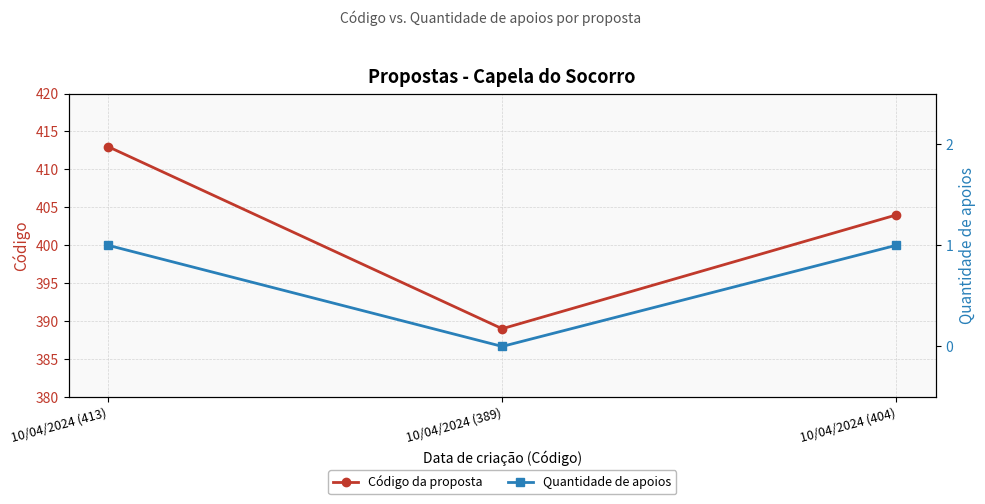

What position from the left is 10/04/2024 (404)?

3